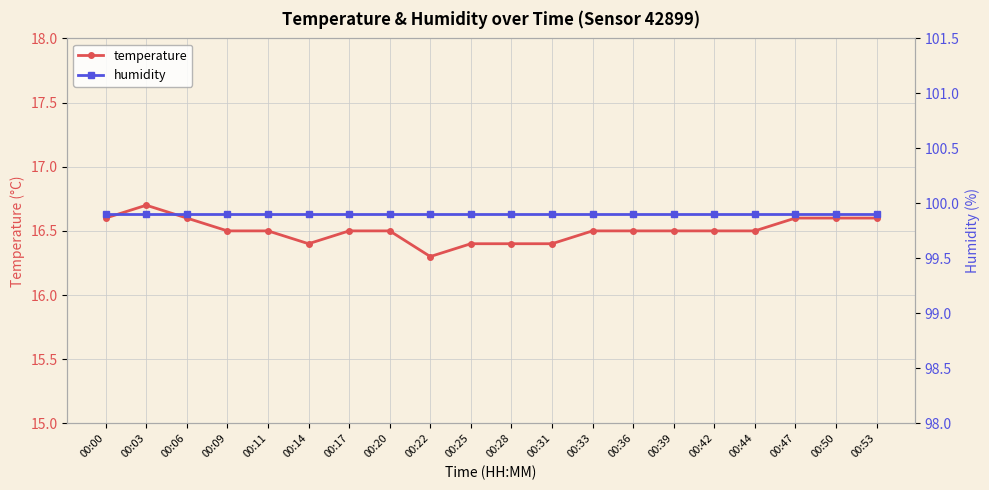

Reading right to left, what are all the values shown in this chart?

temperature: 16.6	16.6	16.6	16.5	16.5	16.5	16.5	16.5	16.4	16.4	16.4	16.3	16.5	16.5	16.4	16.5	16.5	16.6	16.7	16.6
humidity: 99.9	99.9	99.9	99.9	99.9	99.9	99.9	99.9	99.9	99.9	99.9	99.9	99.9	99.9	99.9	99.9	99.9	99.9	99.9	99.9